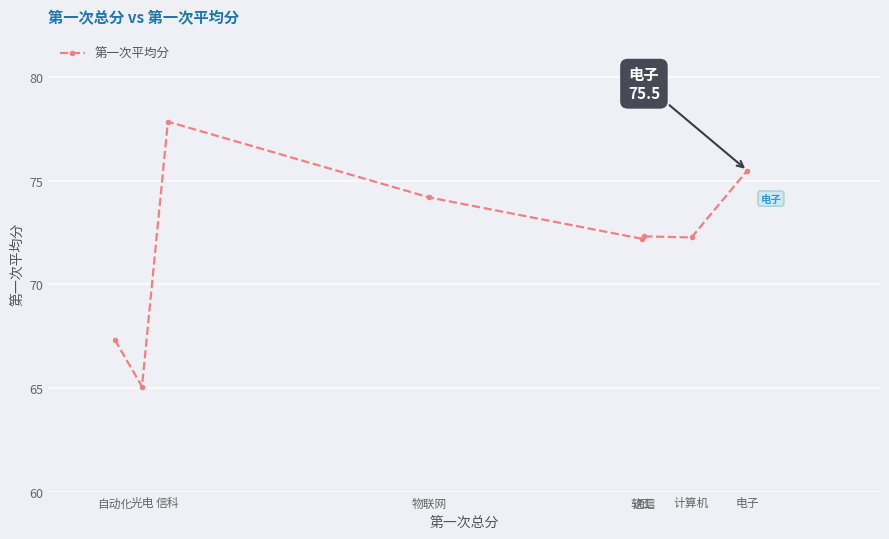

What is the change in value from 自动化 to 软工?

+4.9